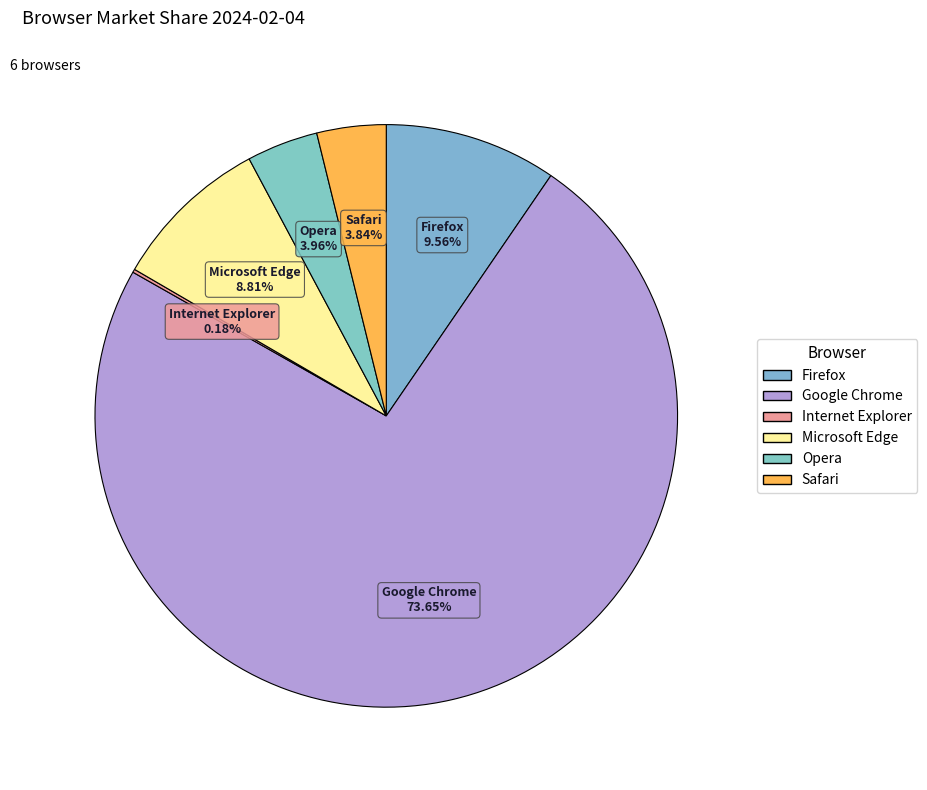

How many segments does this pie chart have?

6